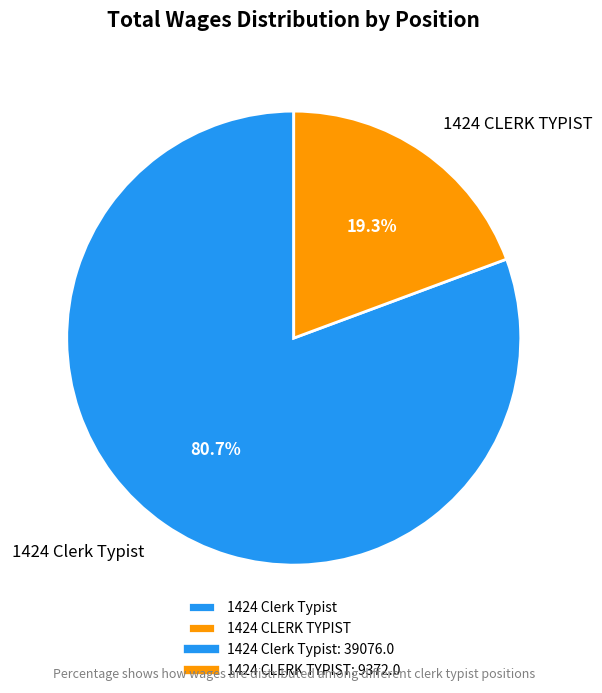

Which slice is the largest?

1424 Clerk Typist